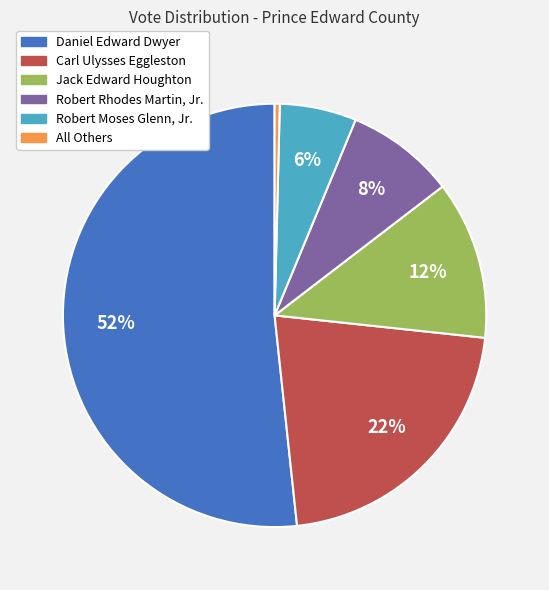

What is the ratio of the value at Jack Edward Houghton to the value at Robert Rhodes Martin, Jr.?

1.5